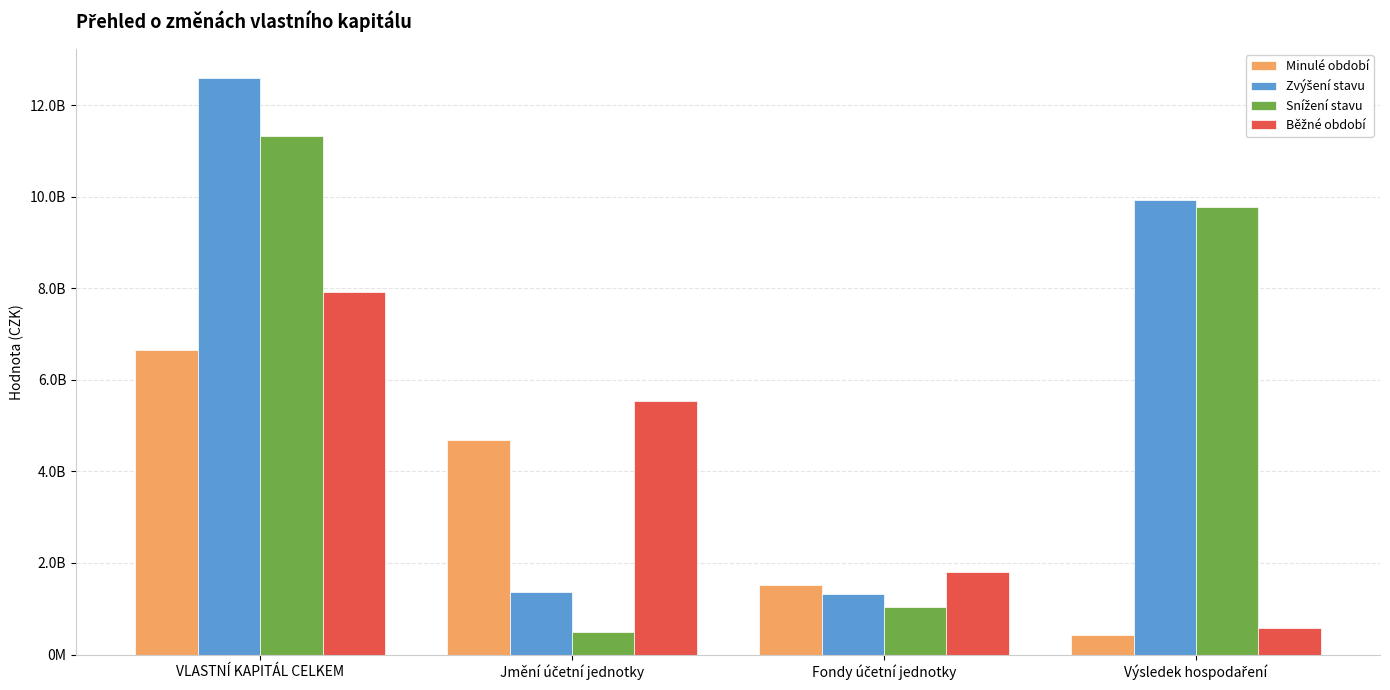

What is the average value of the Snížení stavu series?

5659276610.6